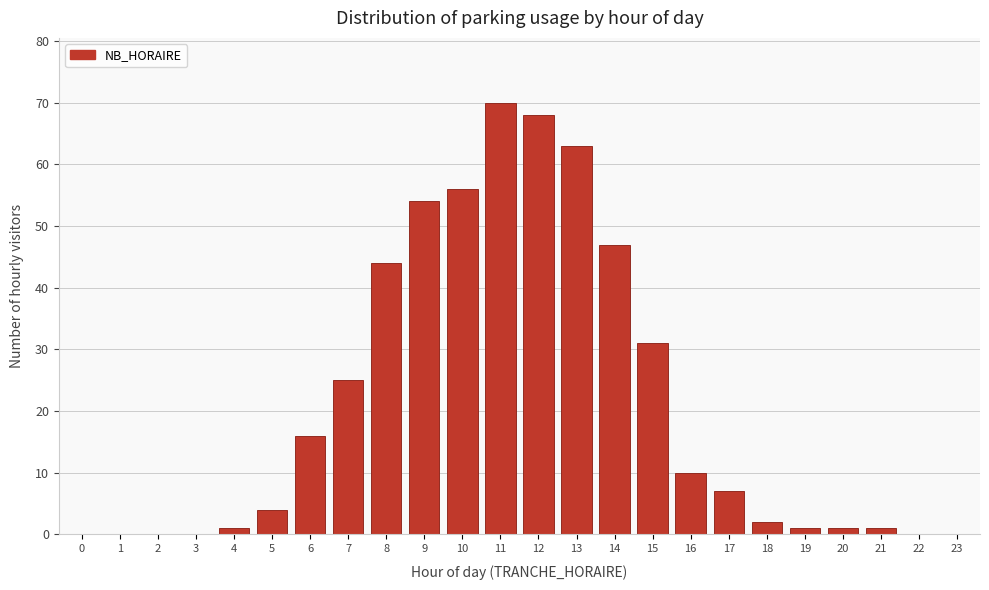

Which label corresponds to the largest value in the chart?

11